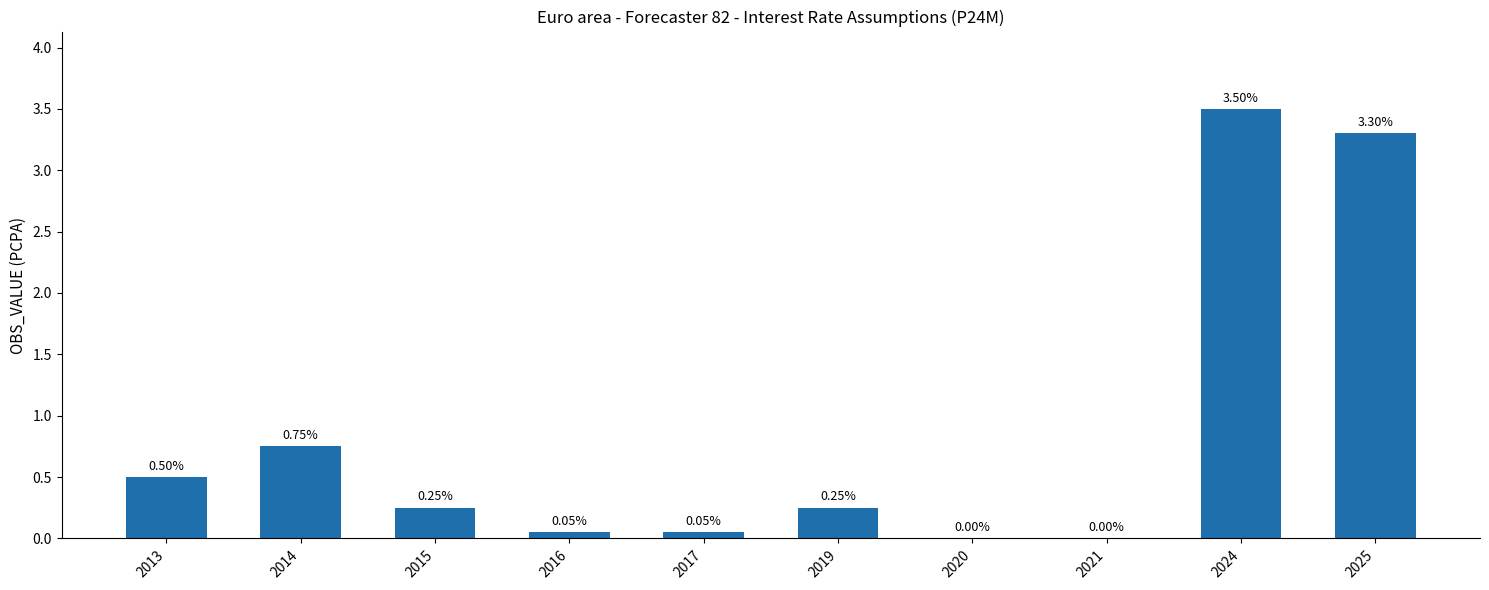

Which has a higher value, 2013 or 2017?

2013